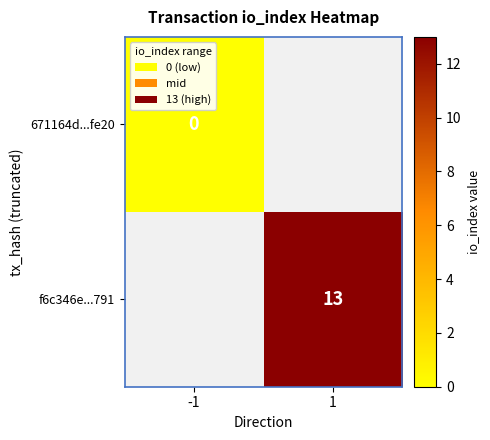

Is it true that 671164d...fe20 equals 0.0 at -1?

True